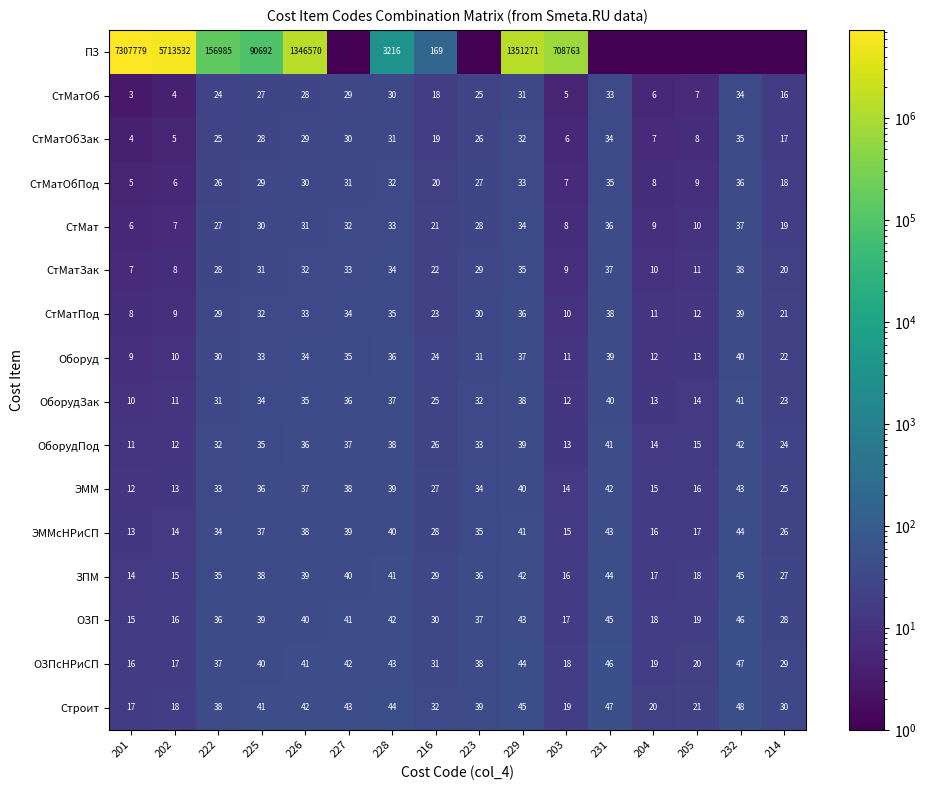

What is the maximum value for СтМат?

37.0